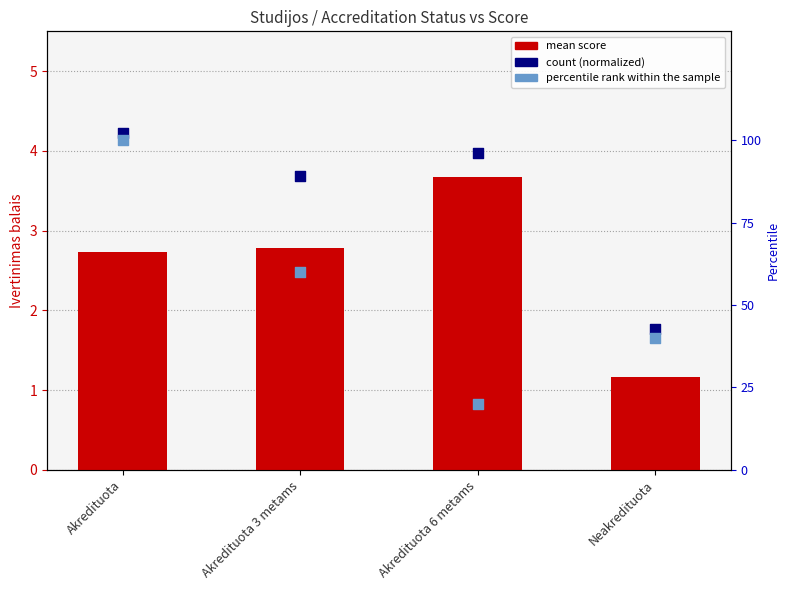

What is the total value across all series at Akredituota 3 metams?

62.8